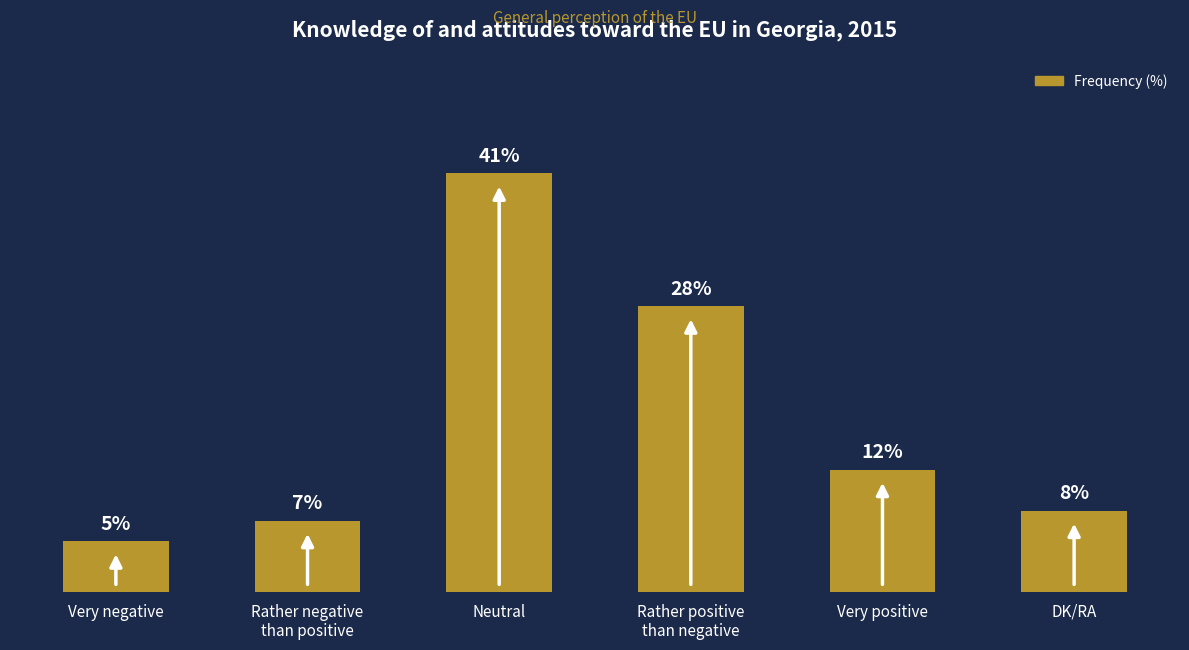

At which label does the data first exceed 12?

Neutral